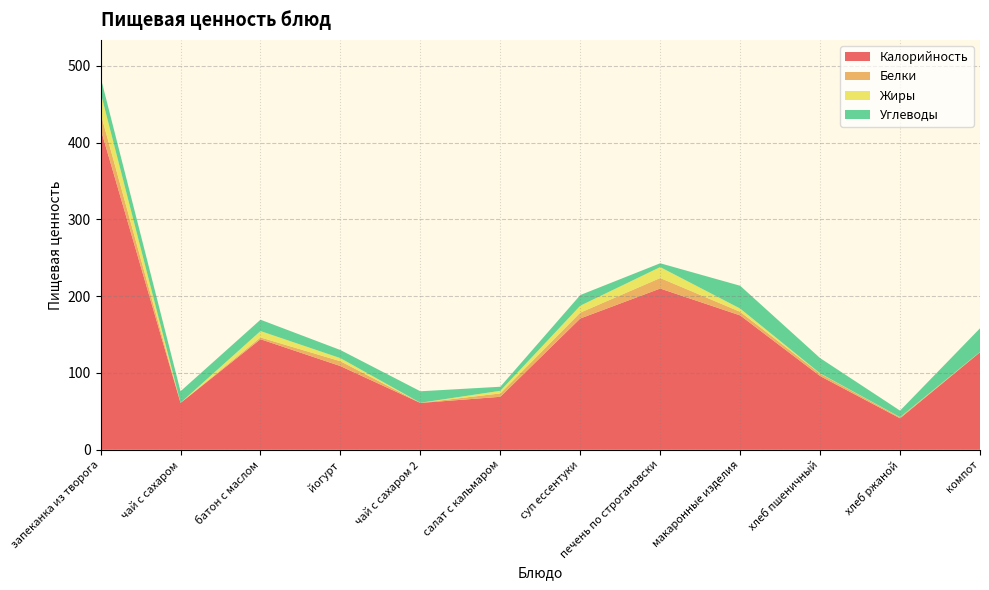

Reading right to left, transcribe all the data shown in this chart.

Калорийность: компот=127.0	хлеб ржаной=41.0	хлеб пшеничный=96.0	макаронные изделия=175.0	печень по строгановски=210.0	суп ессентуки=171.0	салат с кальмаром=69.0	чай с сахаром 2=61.0	йогурт=109.0	батон с маслом=144.0	чай с сахаром=61.0	запеканка из творога=418.0
Белки: компот=0.2	хлеб ржаной=1.3	хлеб пшеничный=3.1	макаронные изделия=4.7	печень по строгановски=13.7	суп ессентуки=7.6	салат с кальмаром=4.4	чай с сахаром 2=0.2	йогурт=6.3	батон с маслом=2.3	чай с сахаром=0.2	запеканка из творога=20.3
Жиры: компот=0.2	хлеб ржаной=0.2	хлеб пшеничный=0.4	макаронные изделия=4.2	печень по строгановски=14.2	суп ессентуки=9.0	салат с кальмаром=3.4	чай с сахаром 2=0.0	йогурт=4.0	батон с маслом=8.3	чай с сахаром=0.0	запеканка из творога=26.9
Углеводы: компот=30.8	хлеб ржаной=8.5	хлеб пшеничный=19.9	макаронные изделия=29.7	печень по строгановски=5.0	суп ессентуки=13.9	салат с кальмаром=5.3	чай с сахаром 2=15.0	йогурт=10.6	батон с маслом=14.8	чай с сахаром=15.0	запеканка из творога=20.1